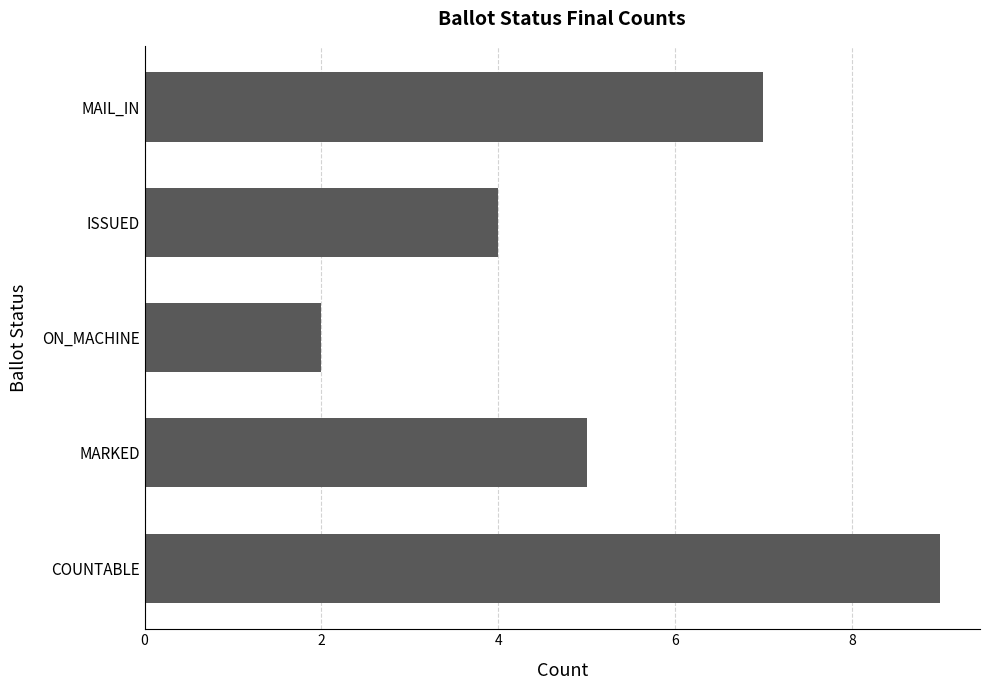

At which label is the value closest to 5?

MARKED